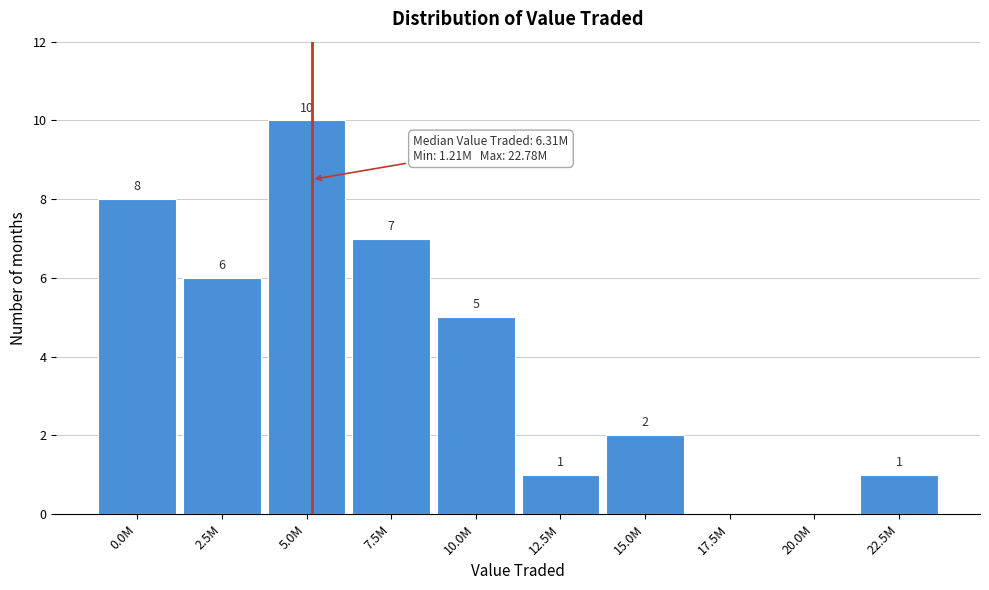

Reading left to right, extract all data points from this chart.

0.0M=8	2.5M=6	5.0M=10	7.5M=7	10.0M=5	12.5M=1	15.0M=2	17.5M=0	20.0M=0	22.5M=1